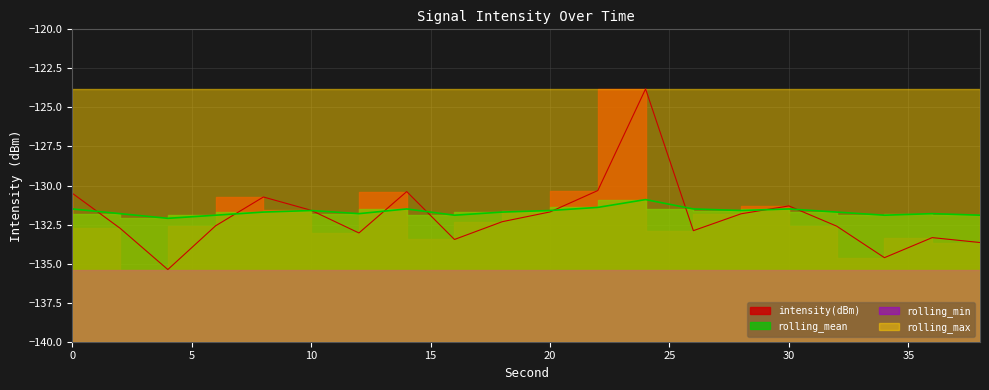

What is the total value across all series at 30?

-262.8